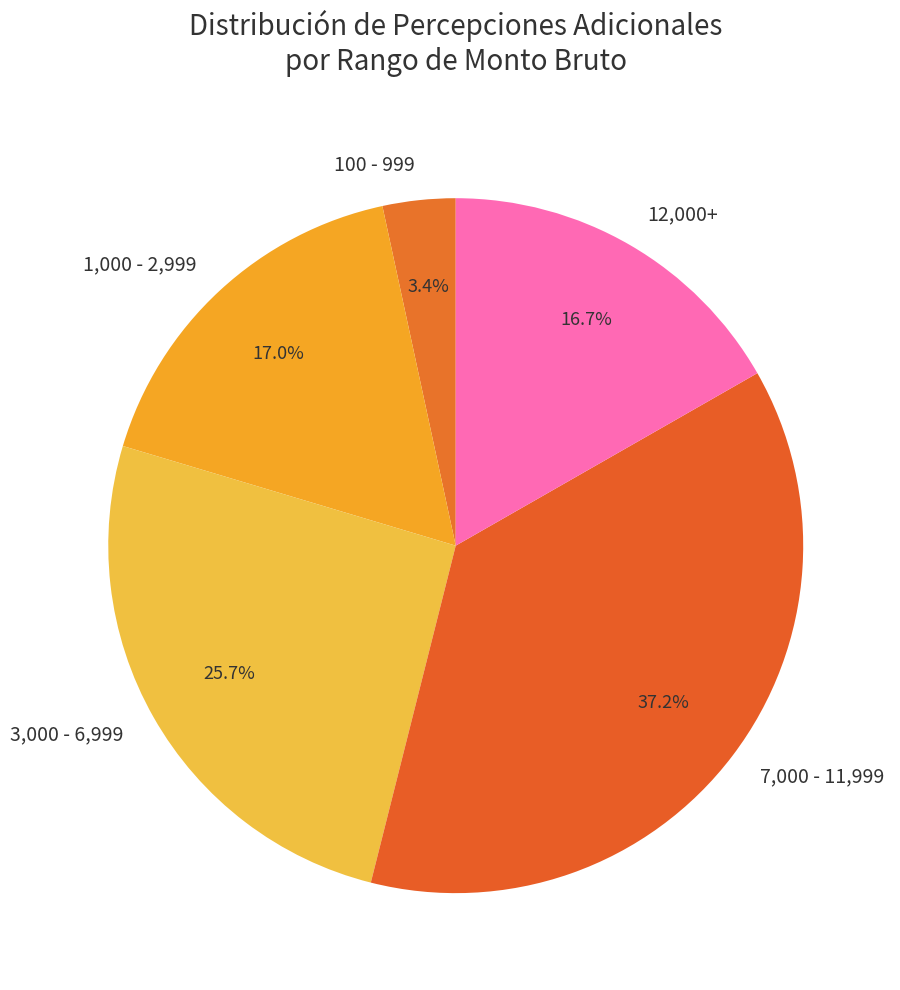

What is the ratio of the value at 12,000+ to the value at 7,000 - 11,999?

0.4